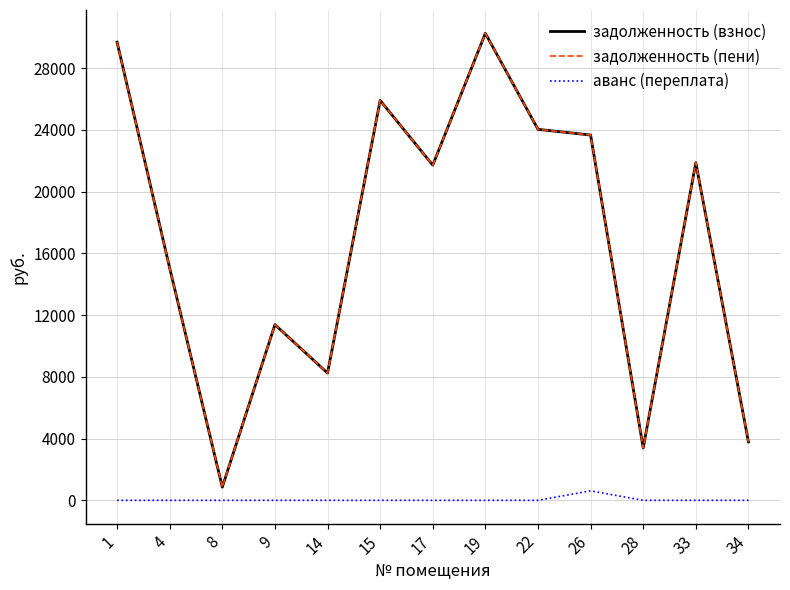

Is the value of задолженность (пени) at 17 greater than the value of задолженность (взнос) at 8?

Yes